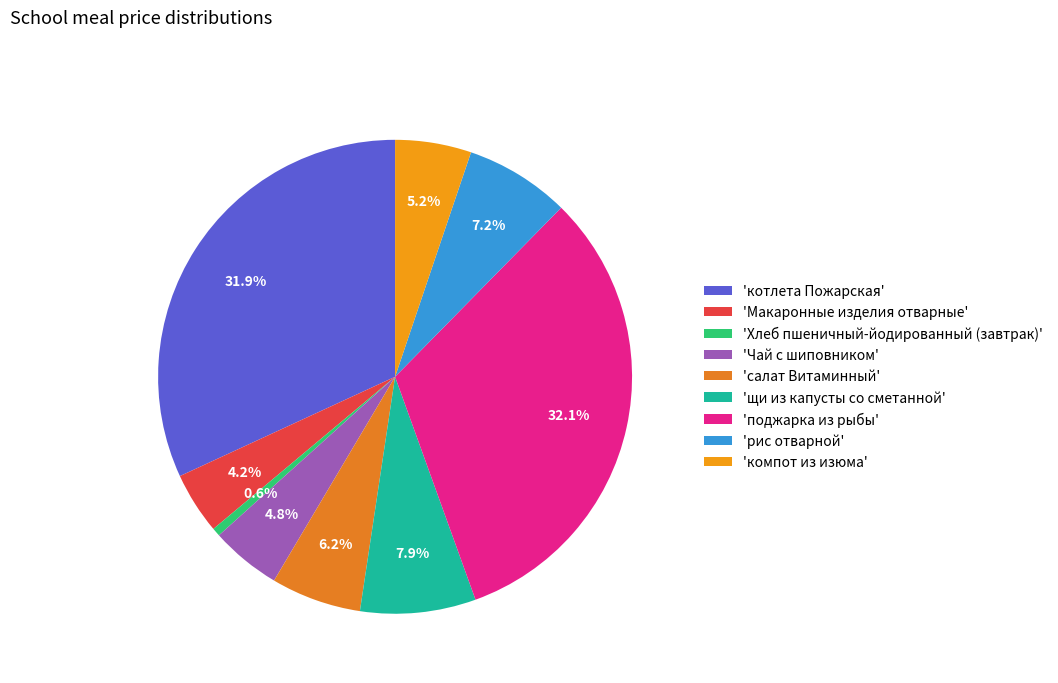

Count the number of slices in the pie.

9